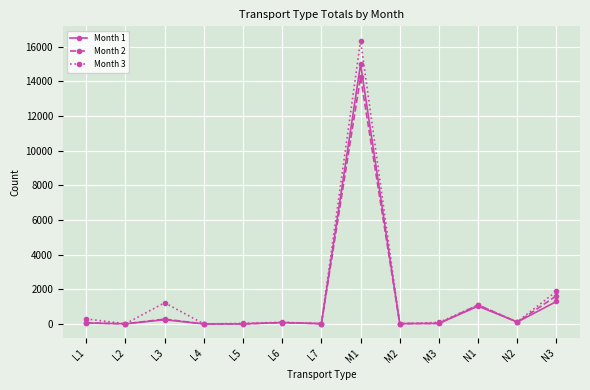

What is the sum of all Month 2 values?

17558